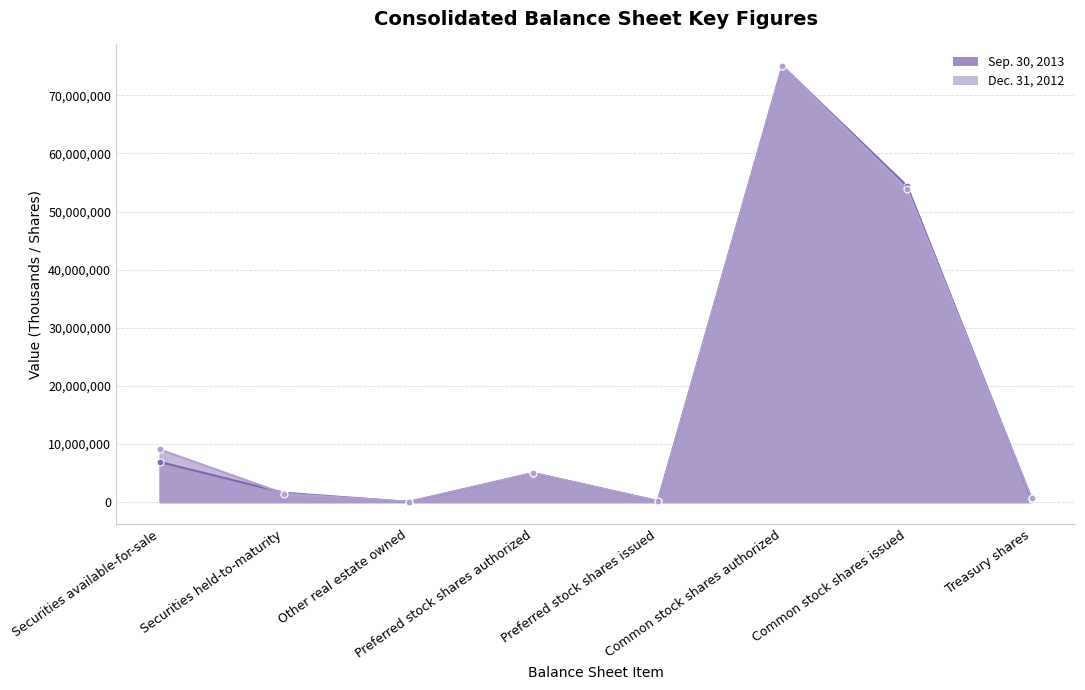

How many lines are shown in the chart?

2